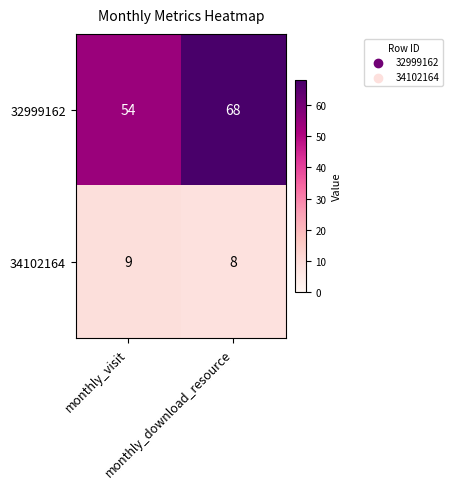

Rank the series at monthly_download_resource from highest to lowest value.

32999162, 34102164